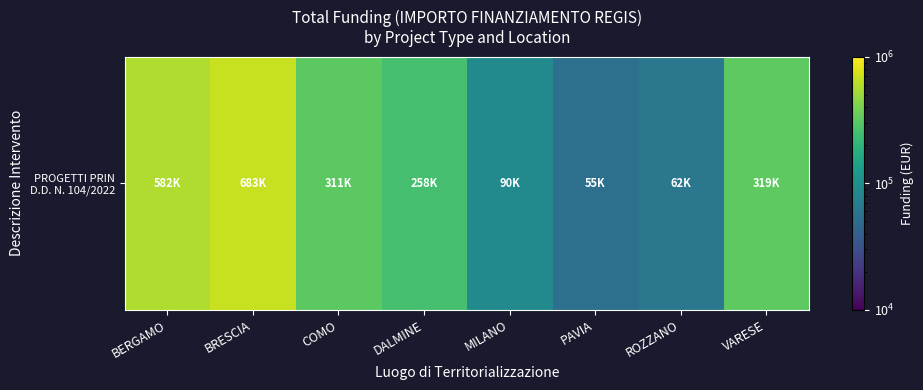

The value at PAVIA is 87350.6. True or false?

False